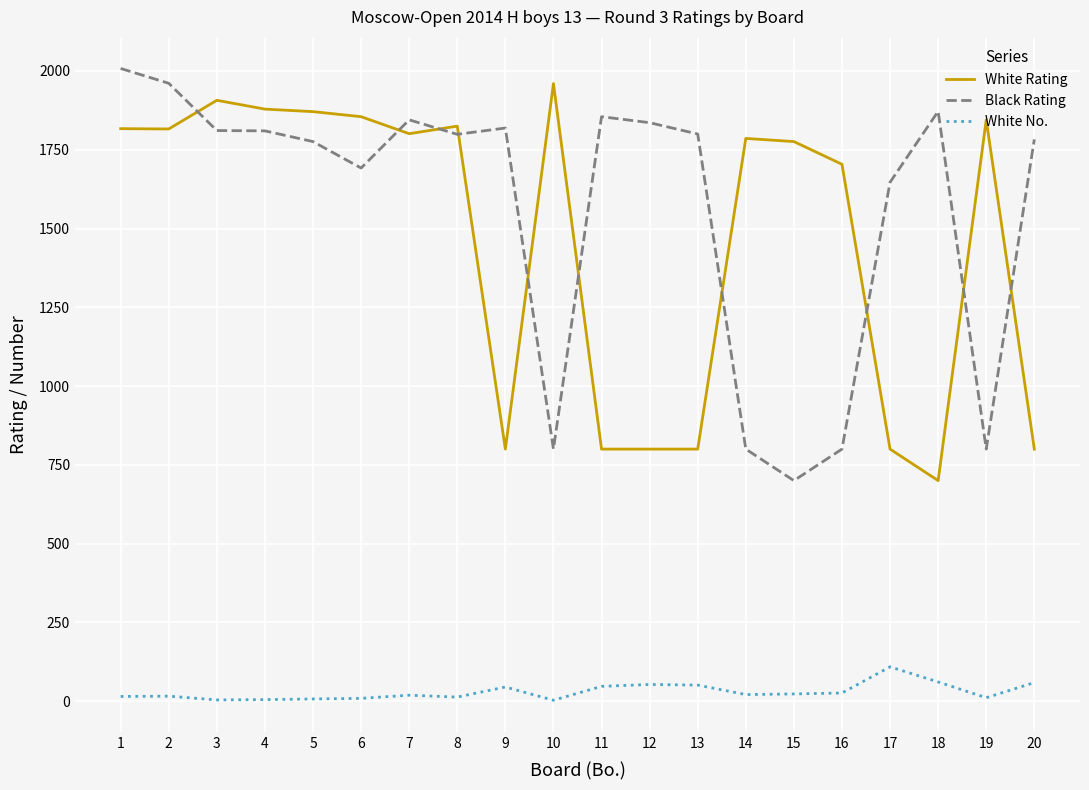

True or false: White No. and White Rating intersect in this chart.

False